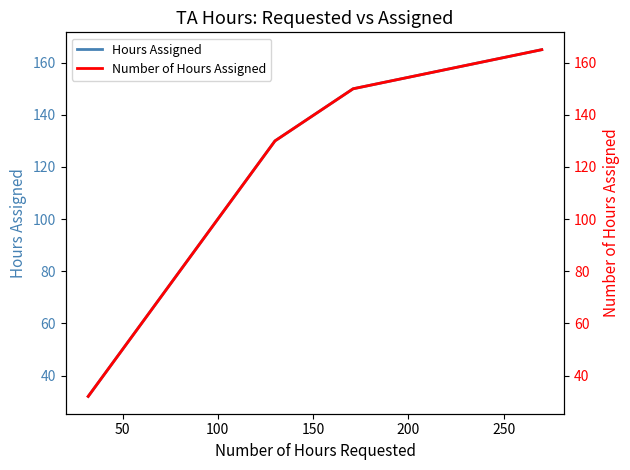

At how many categories does at least one series exceed 111?

7